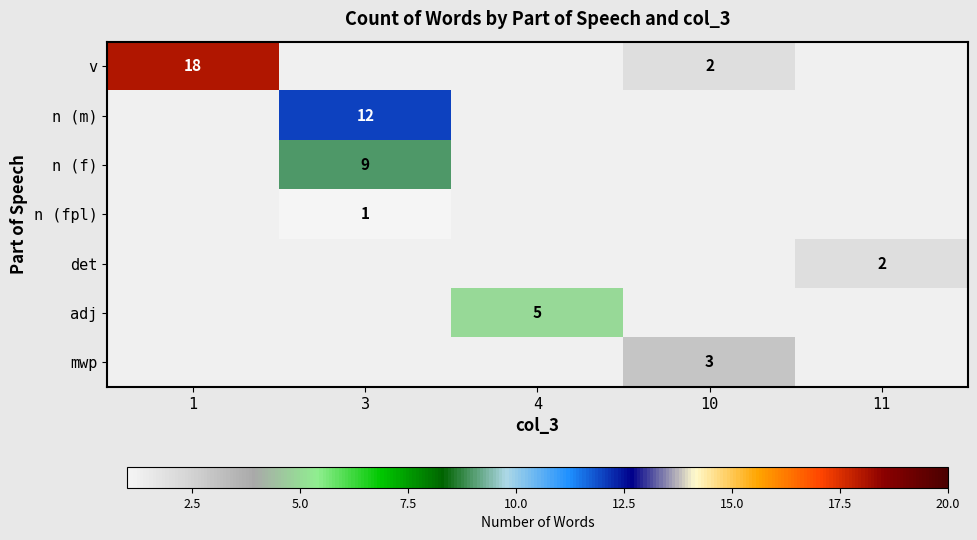

How many positive values does the n (fpl) series have?

1